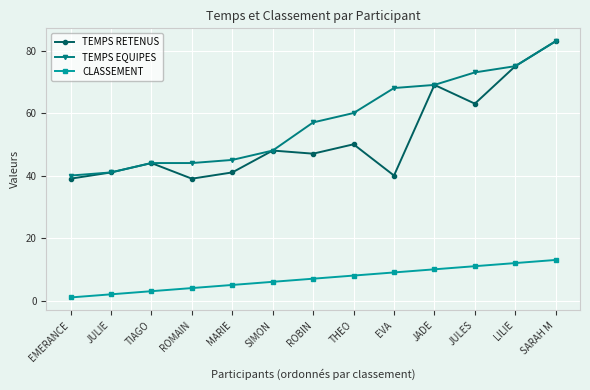

What is the sum of all CLASSEMENT values?

91